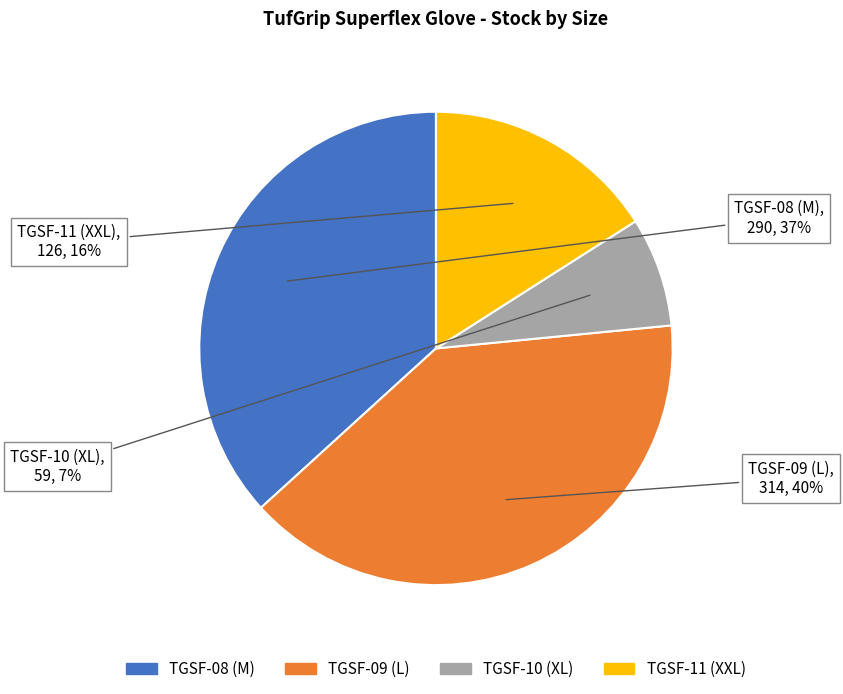

What percentage is the TGSF-08 (M) slice, to the nearest percent?

37%